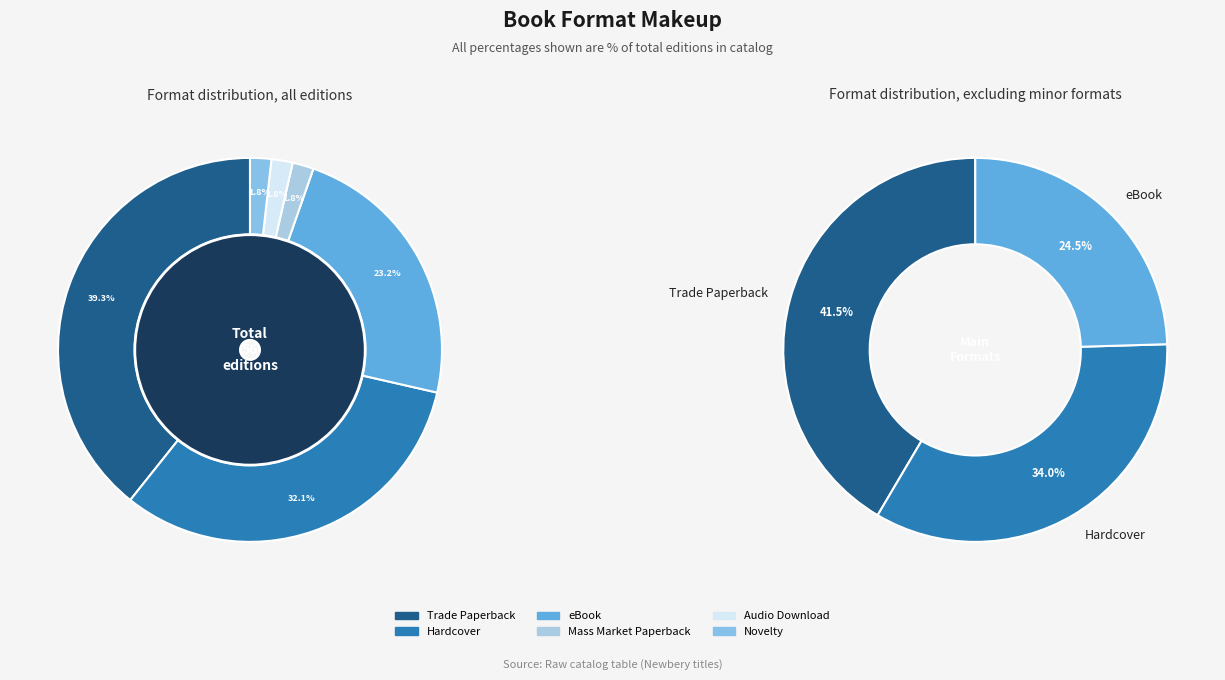

Rank the categories by value from lowest to highest.

Mass Market Paperback, Audio Download, Novelty, eBook, Hardcover, Trade Paperback